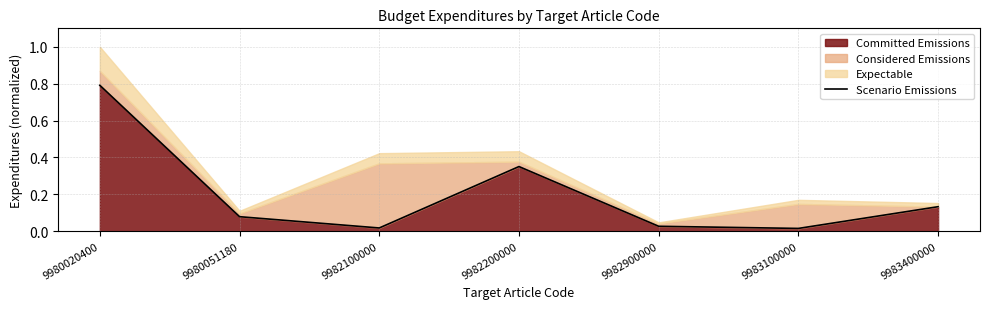

What is the change in value from 9980051180 to 9982100000?

-0.1